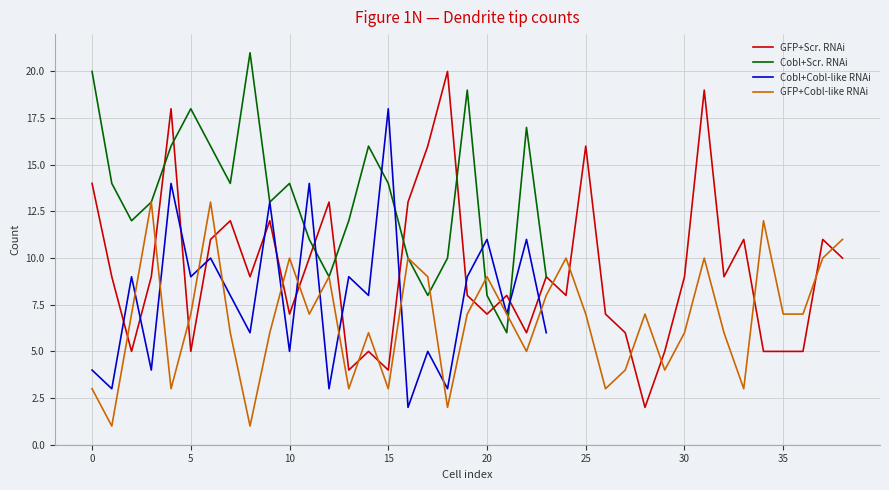

True or false: GFP+Cobl-like RNAi and GFP+Scr. RNAi cross at least once.

True